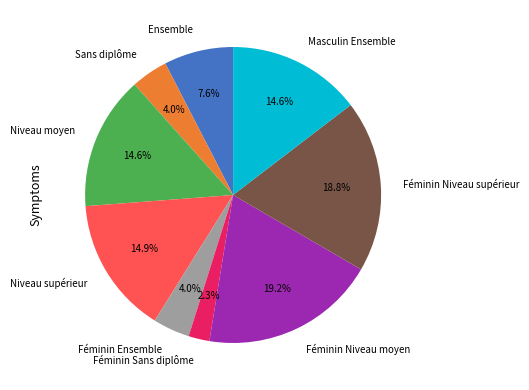

How many slices are in this pie chart?

9